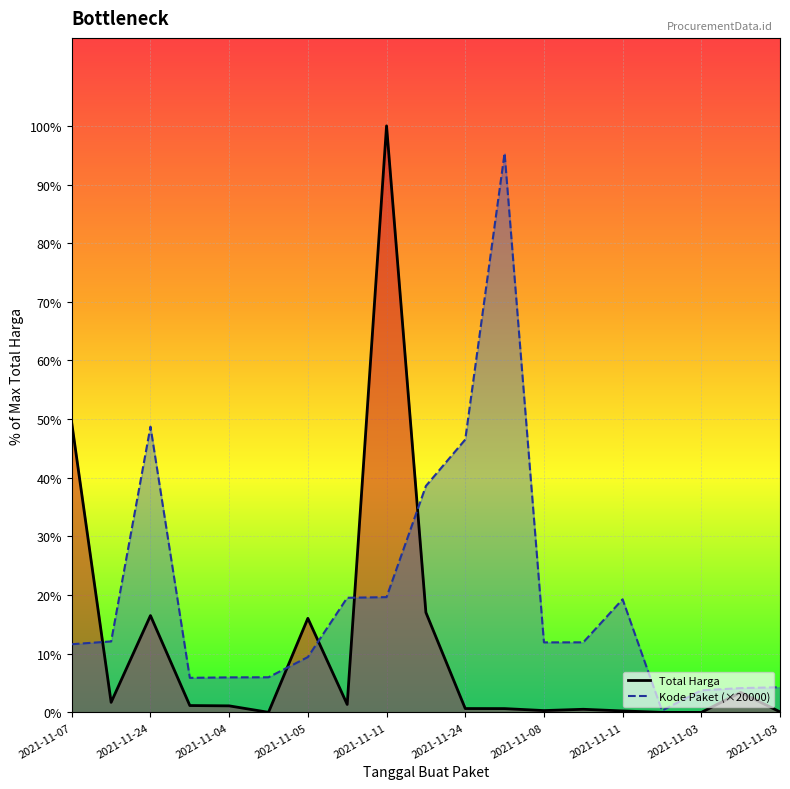

The Kode Paket (×20000) series shows 345660000 at 13. True or false?

True